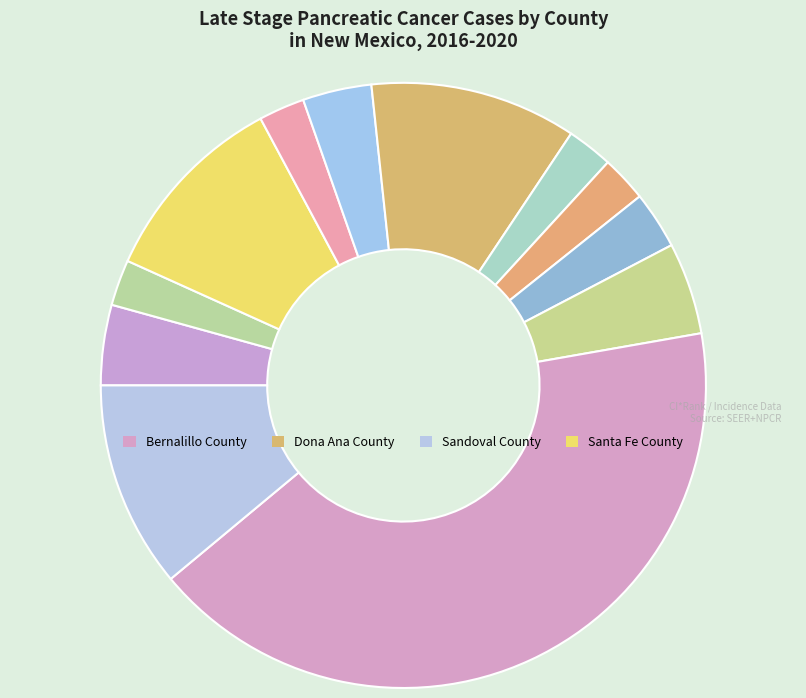

Count the number of slices in the pie.

12